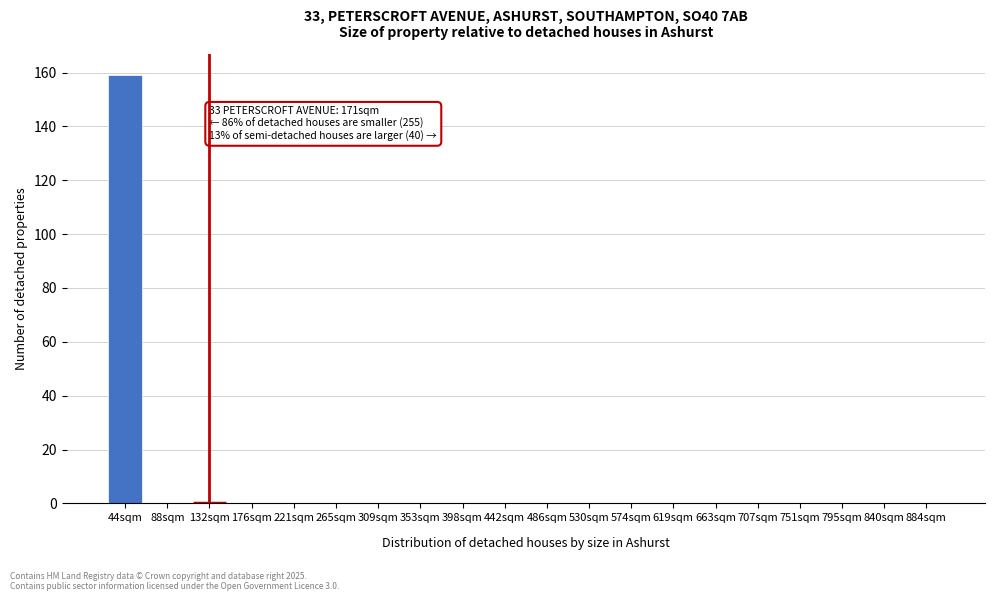

Reading left to right, extract all data points from this chart.

44sqm=159	88sqm=0	132sqm=0	176sqm=0	221sqm=0	265sqm=0	309sqm=0	353sqm=0	398sqm=0	442sqm=0	486sqm=0	530sqm=0	574sqm=0	619sqm=0	663sqm=0	707sqm=0	751sqm=0	795sqm=0	840sqm=0	884sqm=0